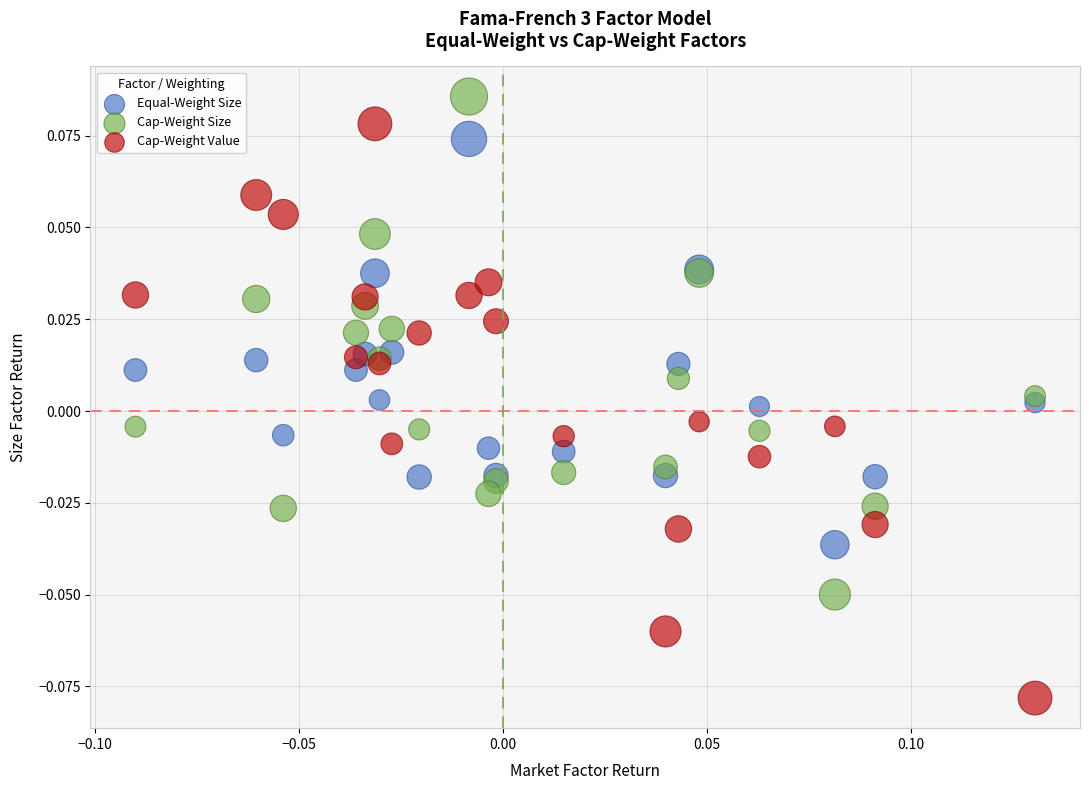

Which series has the widest spread of Y values?

Cap-Weight Value